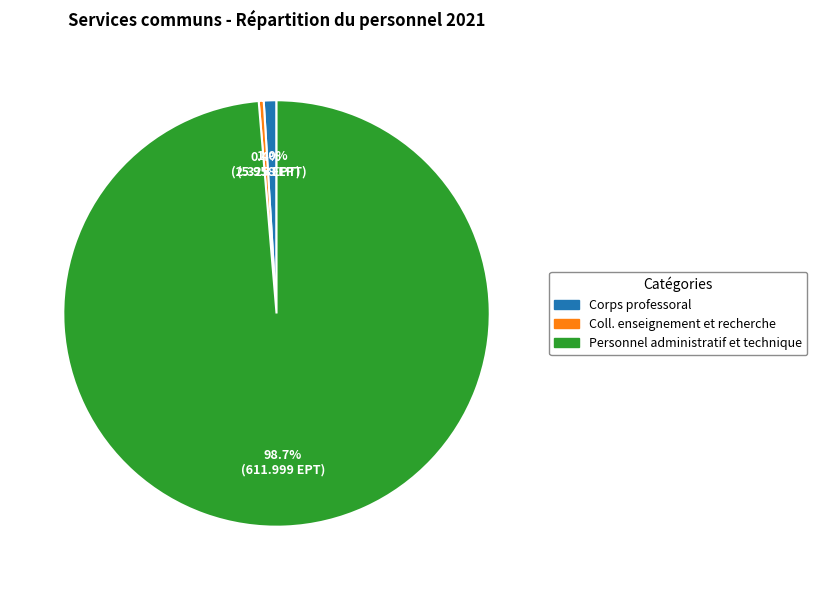

What is the smallest slice in the pie chart?

Coll. enseignement et recherche